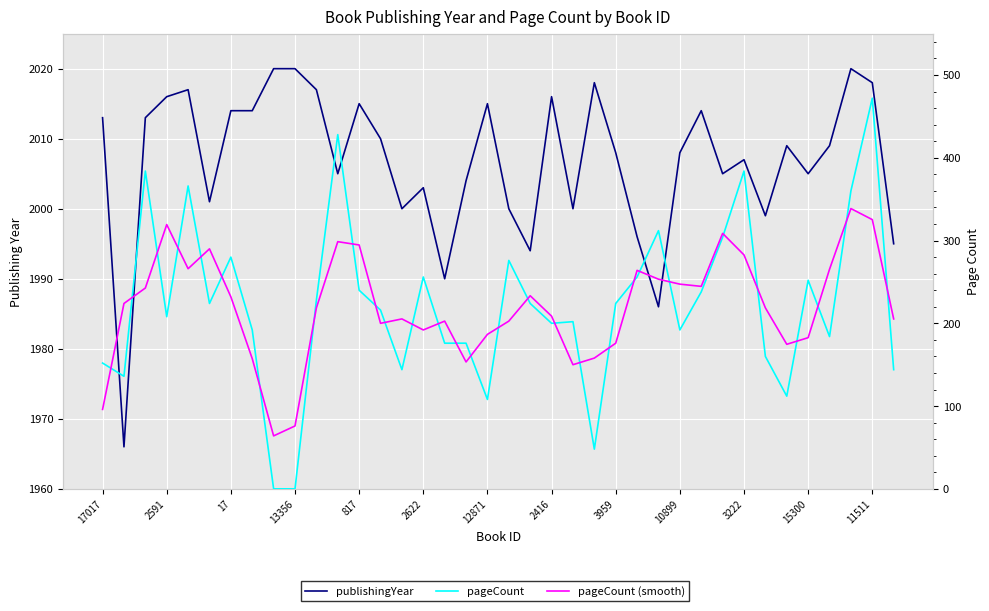

True or false: publishingYear and pageCount intersect in this chart.

False